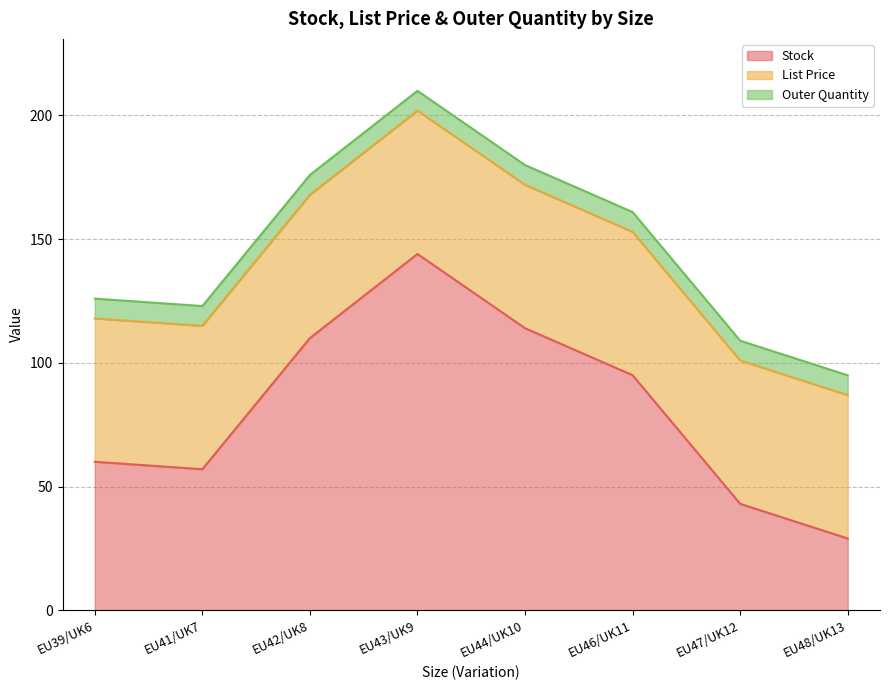

Which series has the largest total across all categories?

Stock